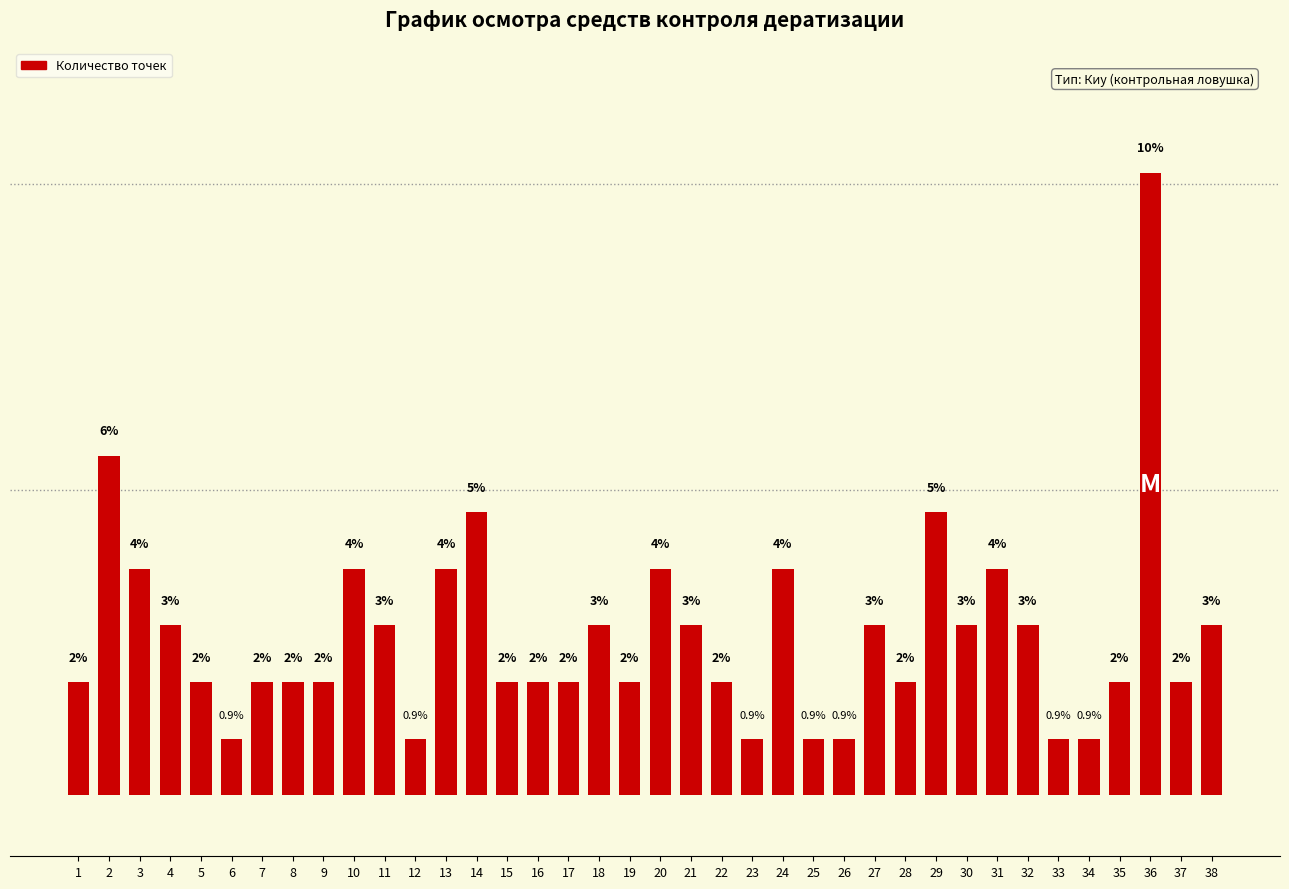

Reading left to right, what are all the values shown in this chart?

1=1.9	2=5.6	3=3.7	4=2.8	5=1.9	6=0.9	7=1.9	8=1.9	9=1.9	10=3.7	11=2.8	12=0.9	13=3.7	14=4.6	15=1.9	16=1.9	17=1.9	18=2.8	19=1.9	20=3.7	21=2.8	22=1.9	23=0.9	24=3.7	25=0.9	26=0.9	27=2.8	28=1.9	29=4.6	30=2.8	31=3.7	32=2.8	33=0.9	34=0.9	35=1.9	36=10.2	37=1.9	38=2.8